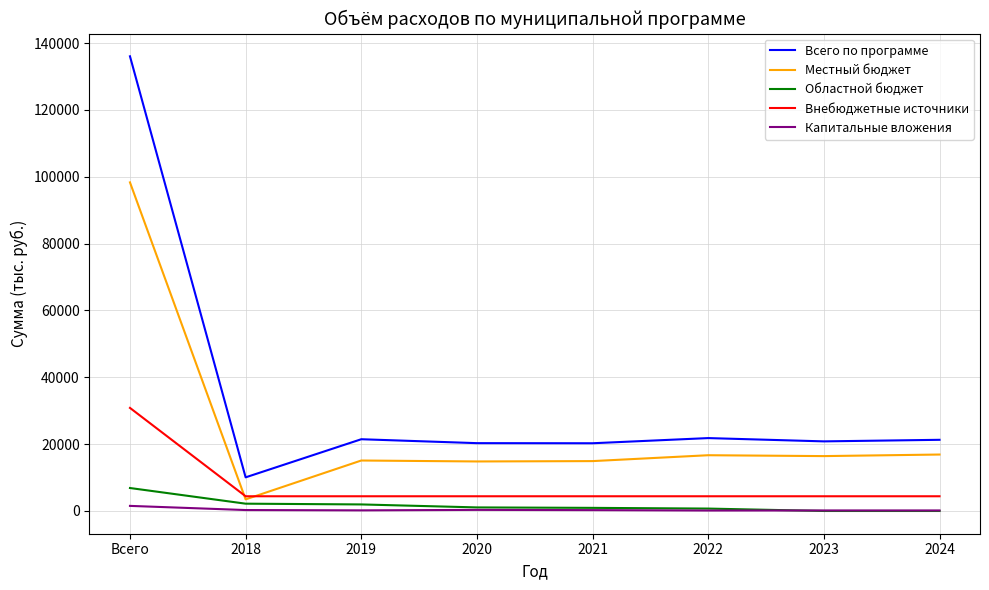

What is the sum of all Внебюджетные источники values?

61689.6